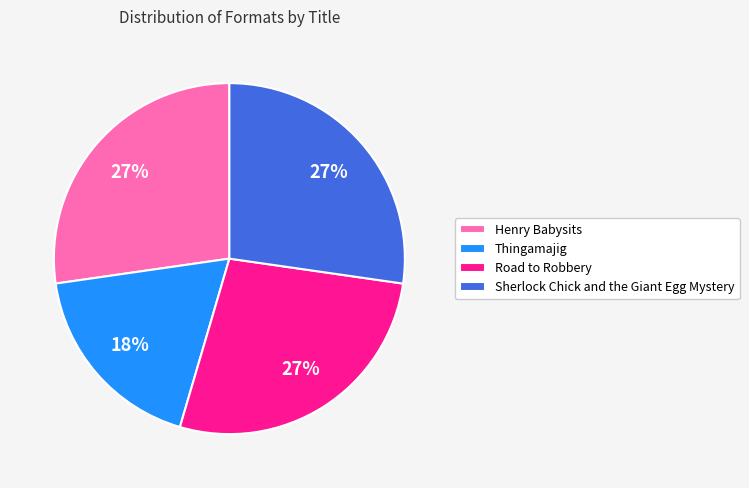

To the nearest percent, what is the combined percentage of Sherlock Chick and the Giant Egg Mystery and Road to Robbery?

55%